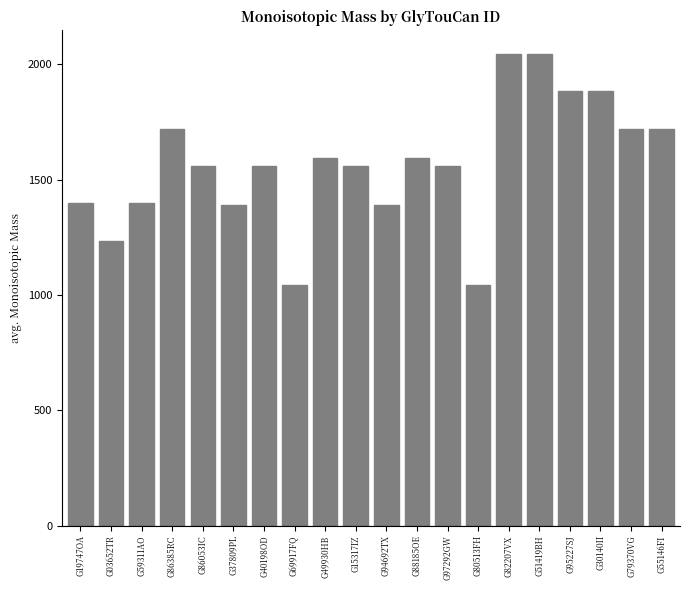

What is the label of the 4th bar from the left?

G86385RC